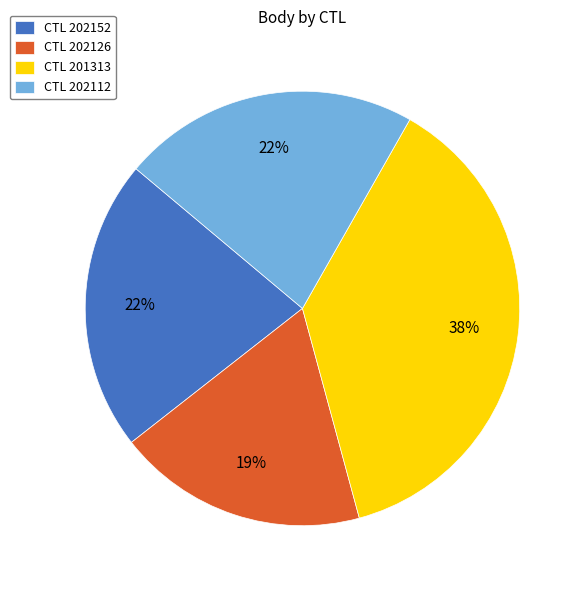

True or false: CTL 202126 accounts for 32% of the total.

False